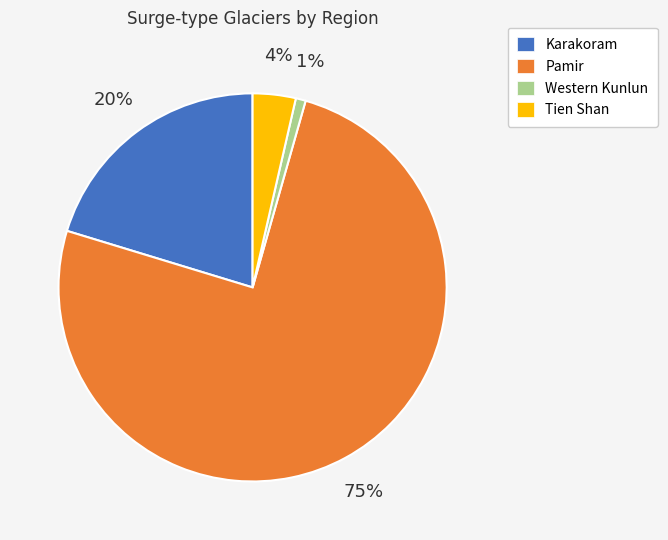

What is the ratio of the value at Western Kunlun to the value at Tien Shan?

0.2